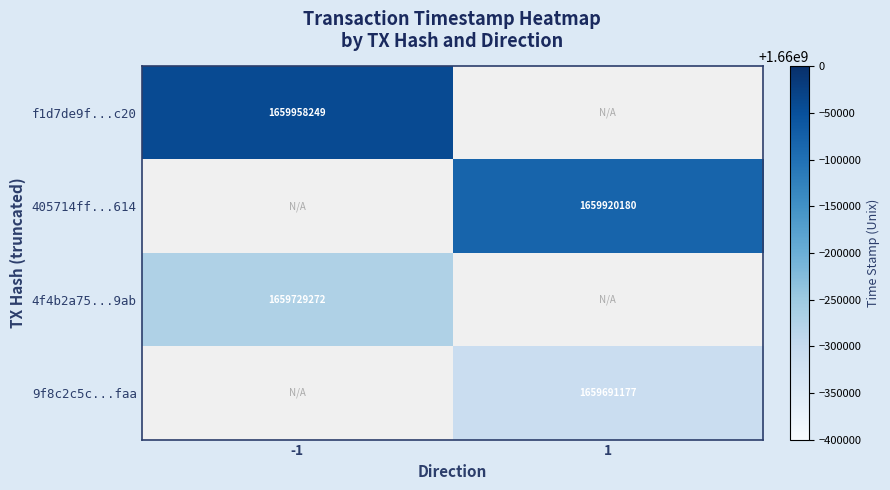

At how many categories does at least one series exceed 1659769851?

2